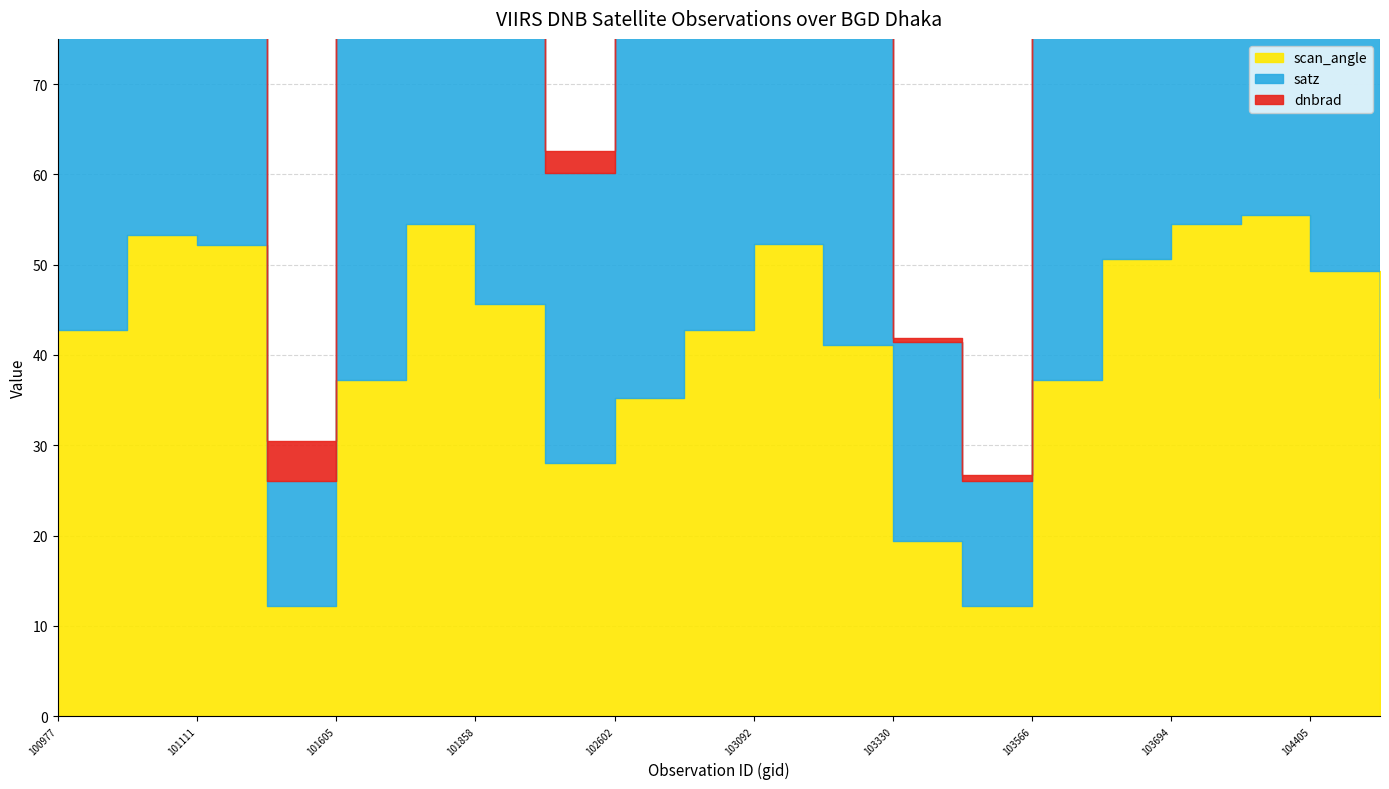

At how many categories does at least one series exceed 31?

17